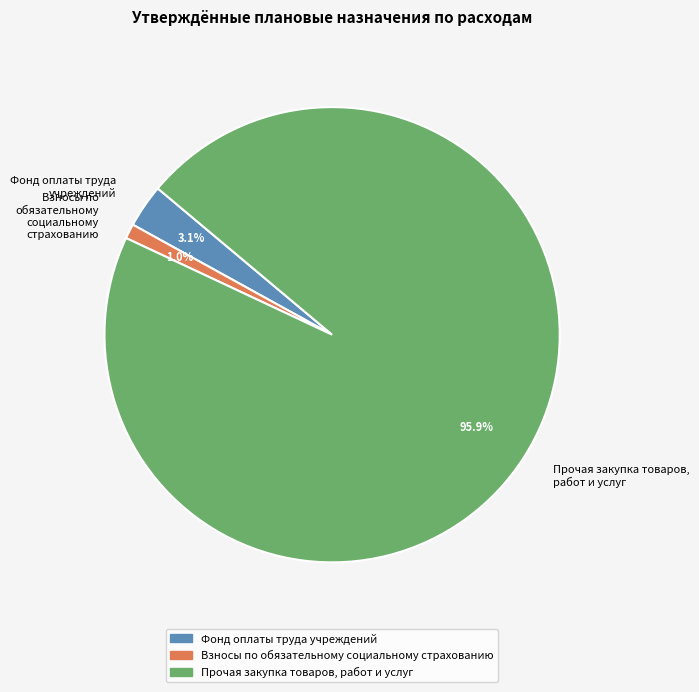

Count the number of slices in the pie.

3